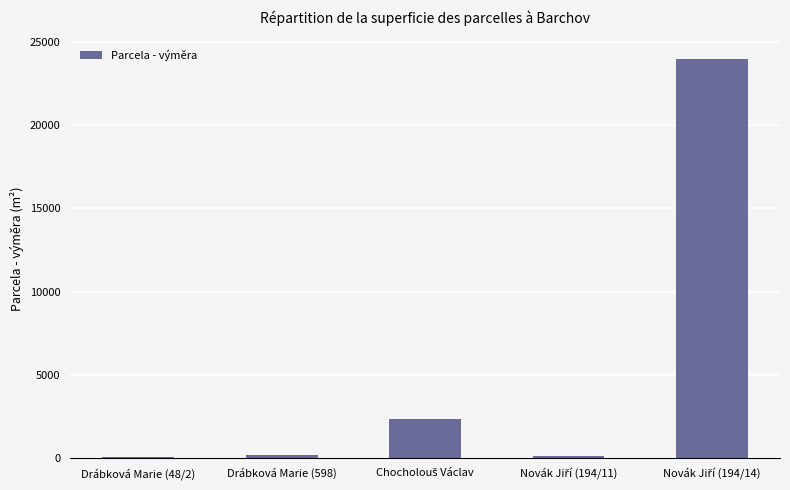

What is the maximum value shown in the chart?

23970